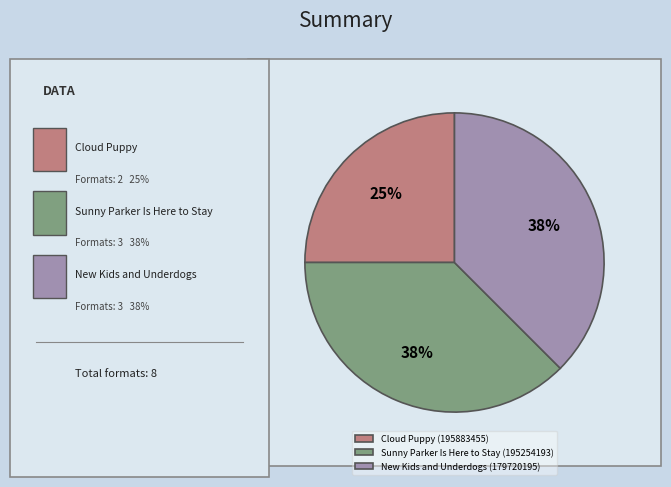

What is the ratio of the value at Sunny Parker Is Here to Stay (195254193) to the value at New Kids and Underdogs (179720195)?

1.0